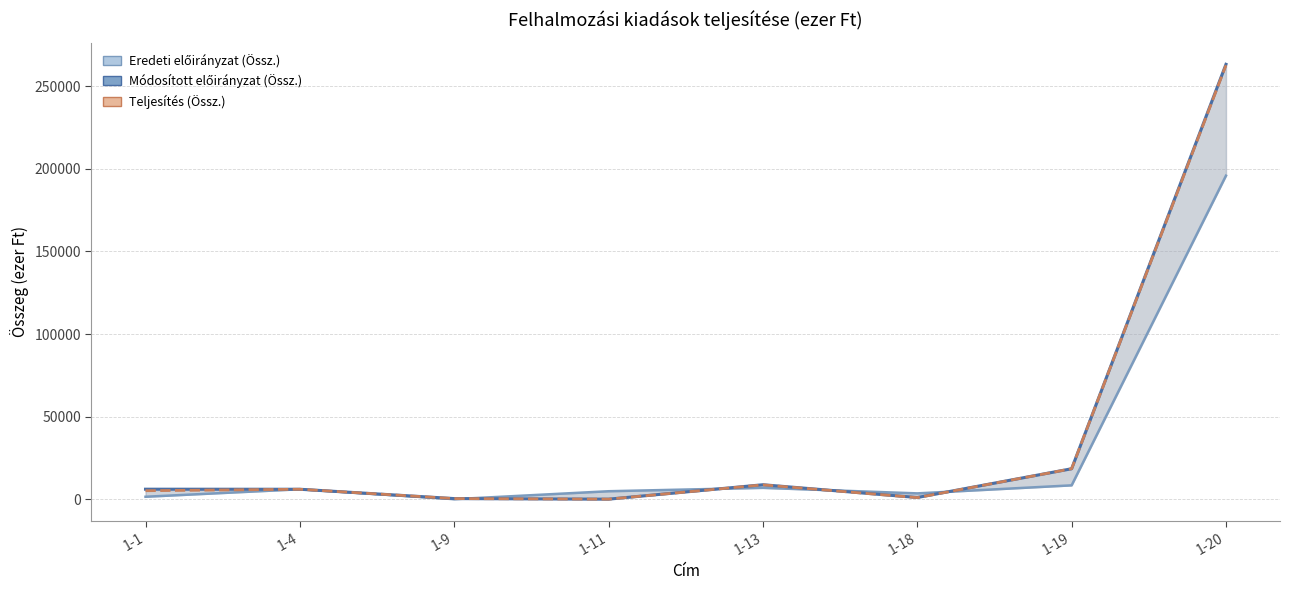

How many values in the Teljesítés (Össz.) series are below 6000?

4